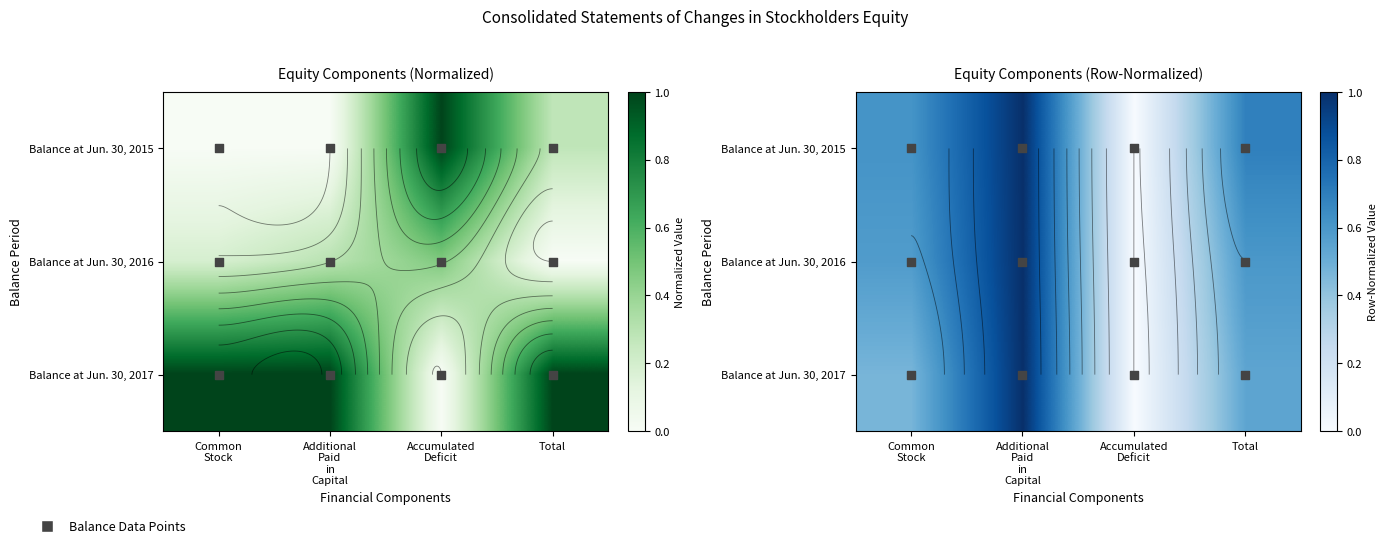

At how many categories does at least one series exceed 0?

3